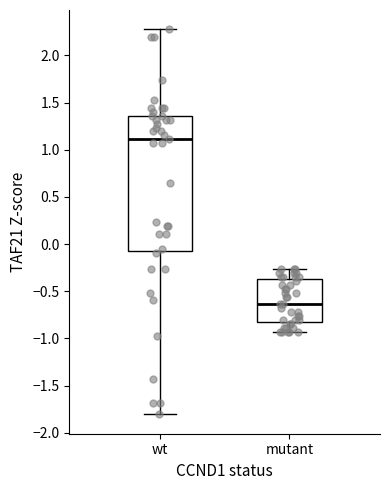

Where does the lower whisker of the box for wt end on the y-axis? The values are not printed on the chart, so give them approximately, as read against the axis.

-1.80